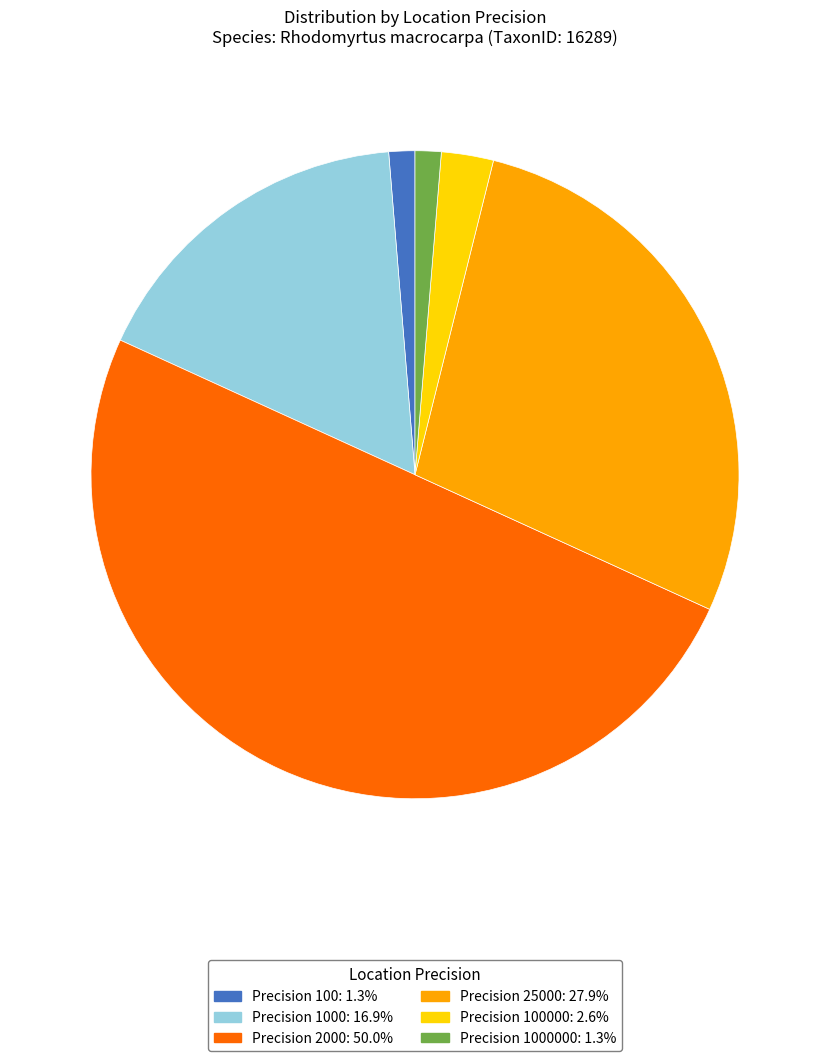

Count the number of slices in the pie.

6